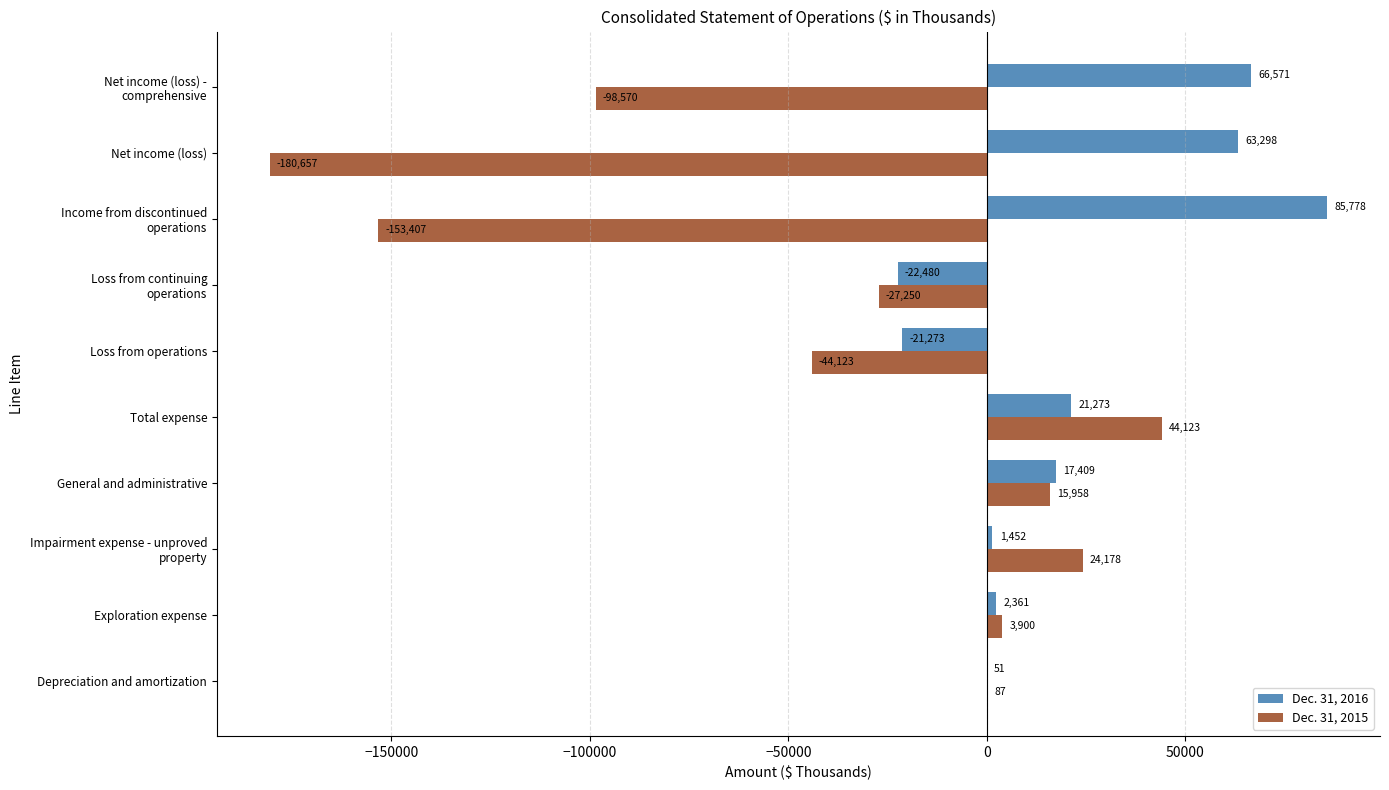

What is the highest value of the Dec. 31, 2015 series?

44123